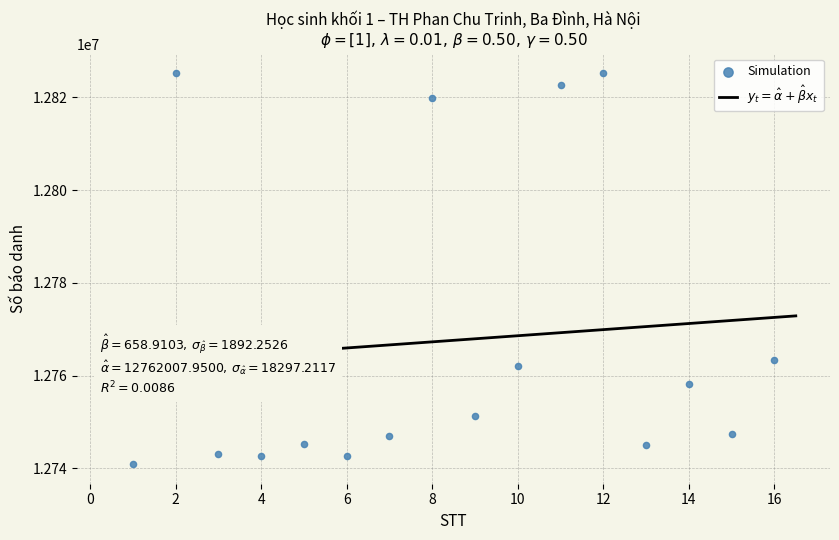

What is the range of Y values (max minus min)?

84274